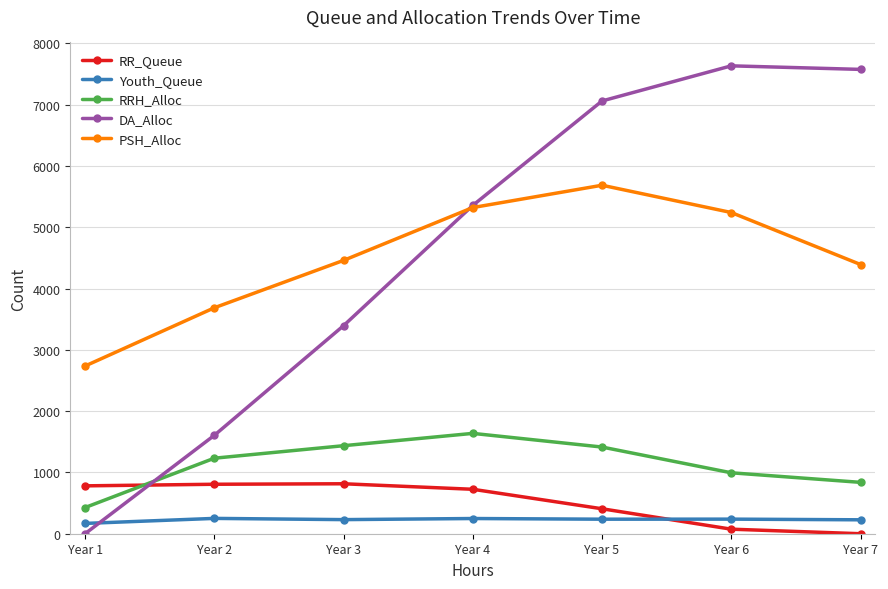

Between Year 2 and Year 7, which series saw the biggest shift?

DA_Alloc